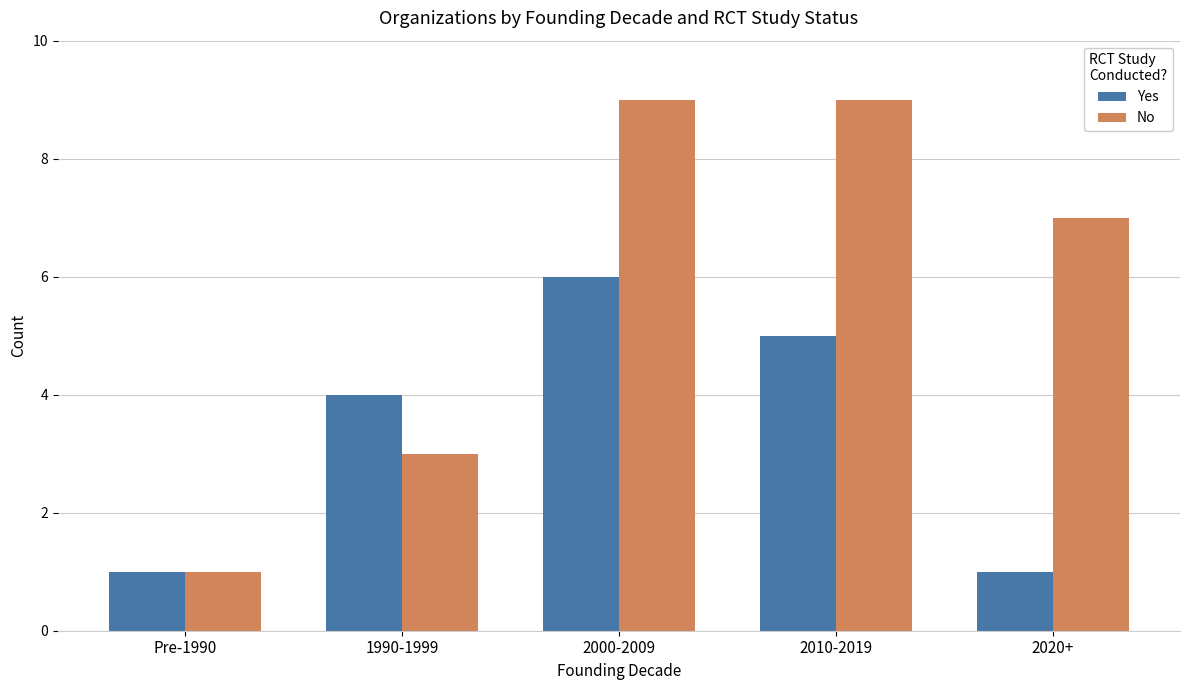

Reading left to right, what are all the values shown in this chart?

Yes: Pre-1990=1	1990-1999=4	2000-2009=6	2010-2019=5	2020+=1
No: Pre-1990=1	1990-1999=3	2000-2009=9	2010-2019=9	2020+=7